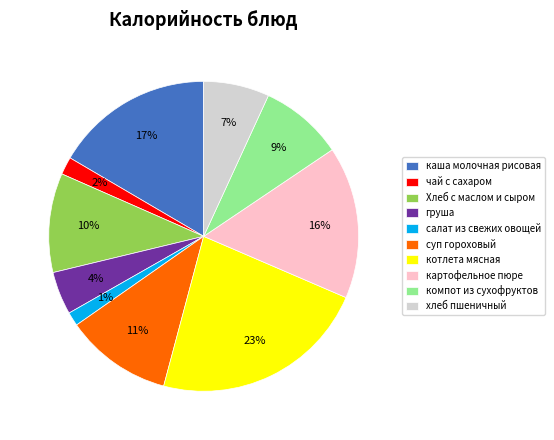

The салат из свежих овощей slice represents 1% of the pie. True or false?

True